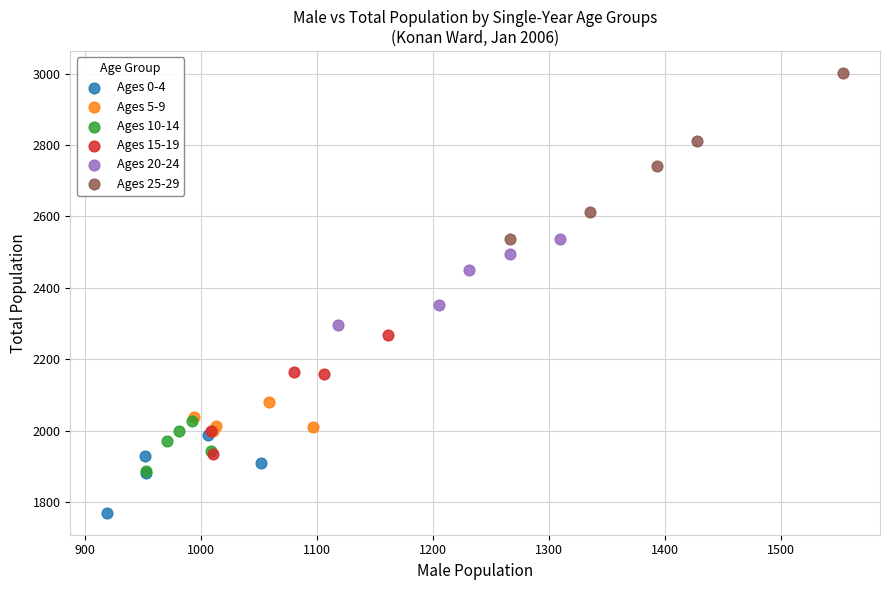

Which series reaches the minimum Y coordinate?

Ages 0-4